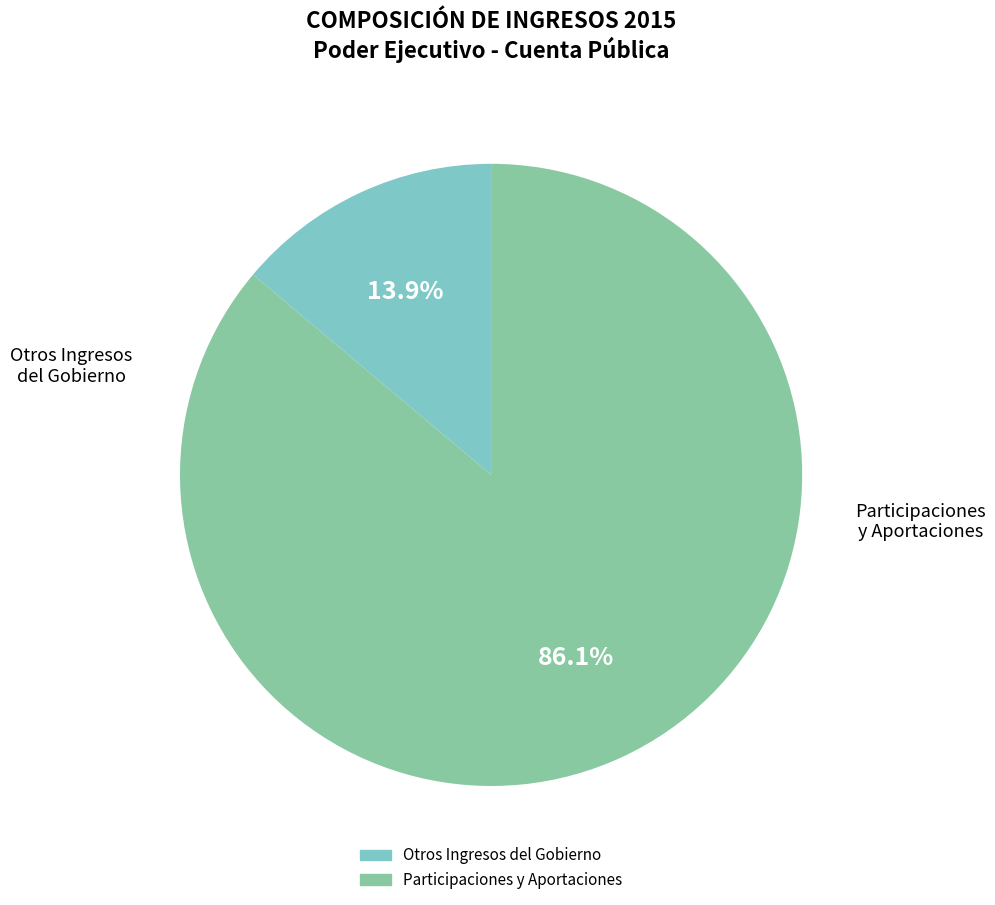

Is there any slice that represents more than half of the pie?

Yes